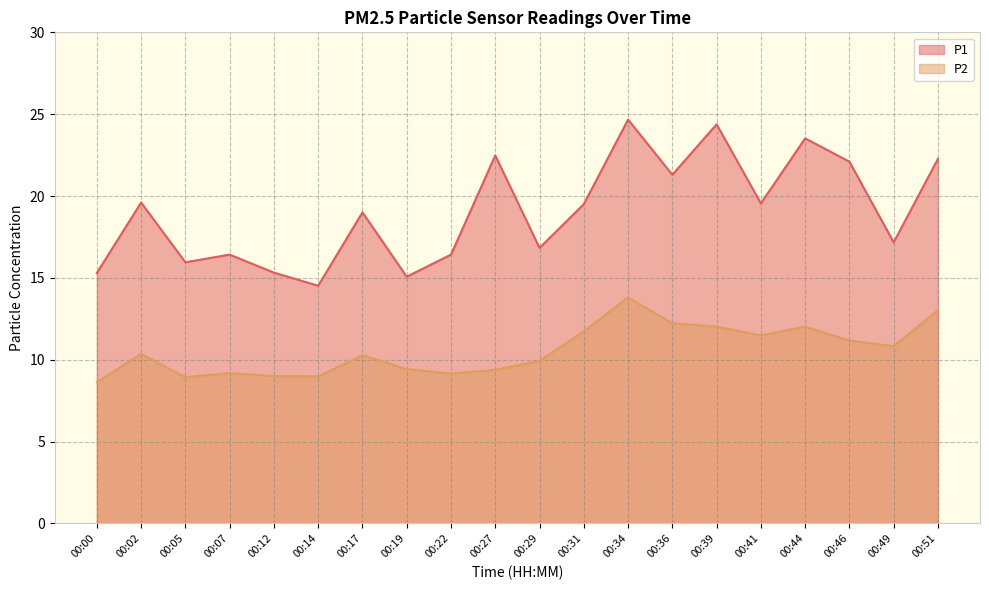

The P1 series shows 12.3 at 00:34. True or false?

False